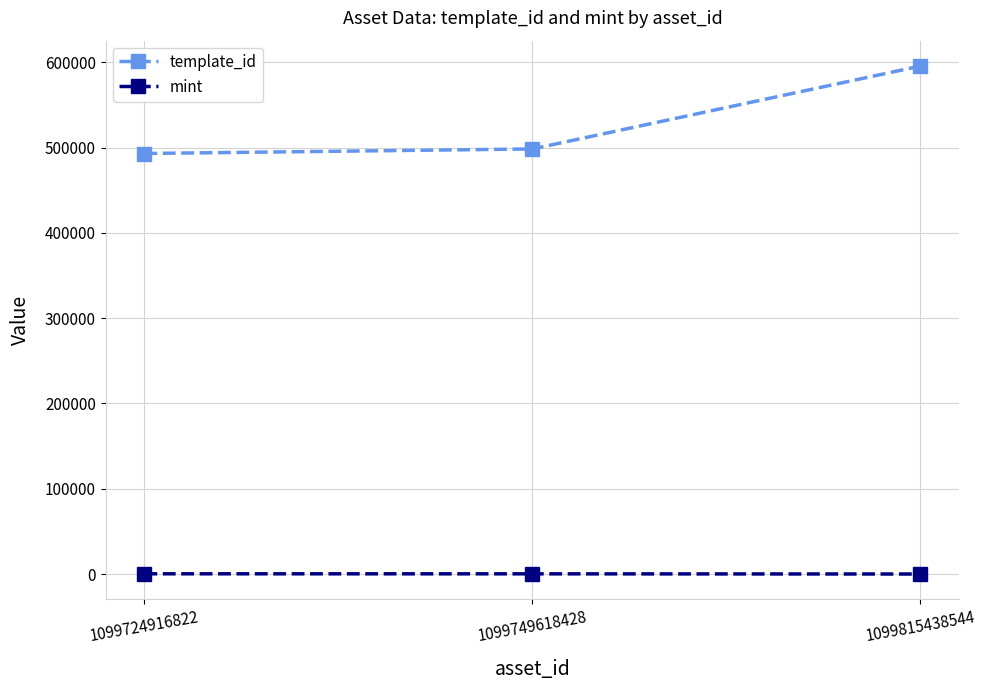

How many lines are shown in the chart?

2